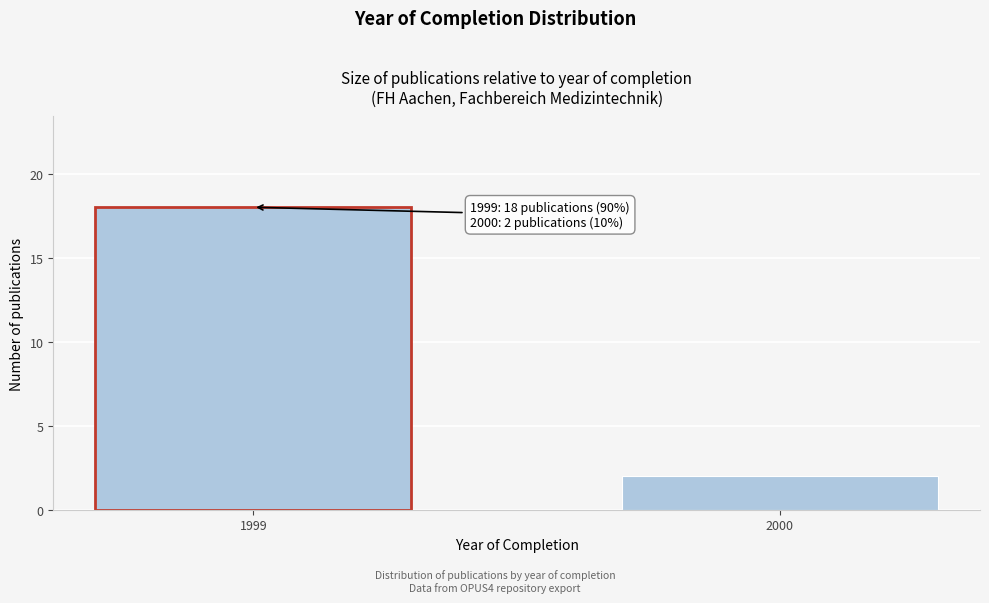

Reading right to left, list all the values displayed in this chart.

2000=2	1999=18